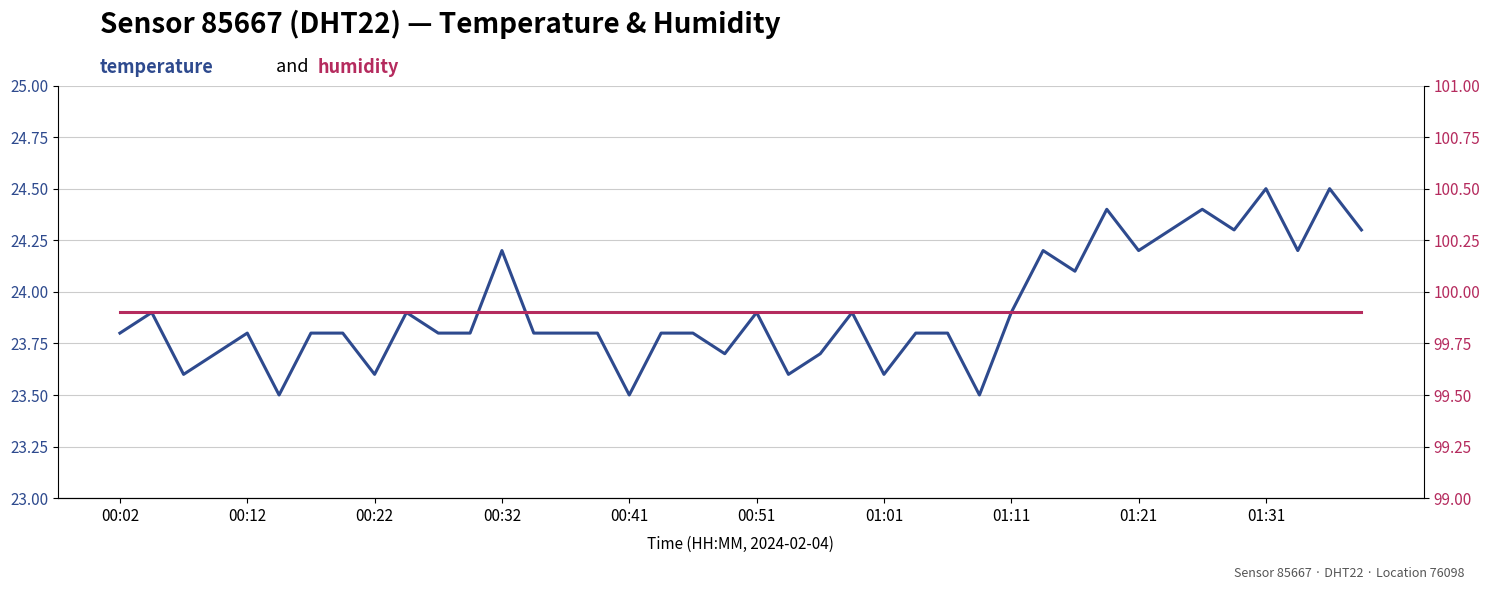

Between 31 and 29, which is larger?

31